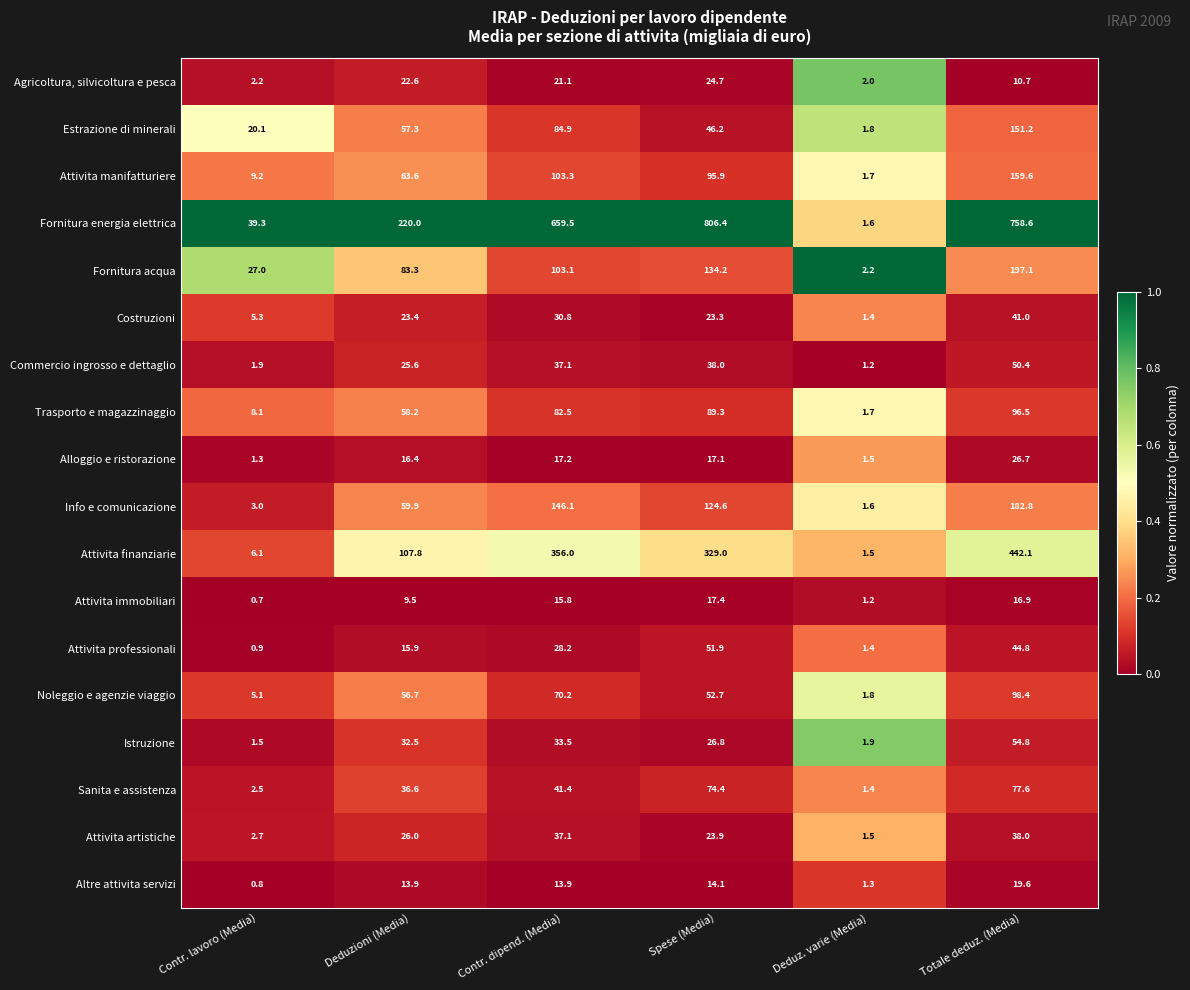

The value of Agricoltura, silvicoltura e pesca at Deduzioni (Media) is 22.6. True or false?

True